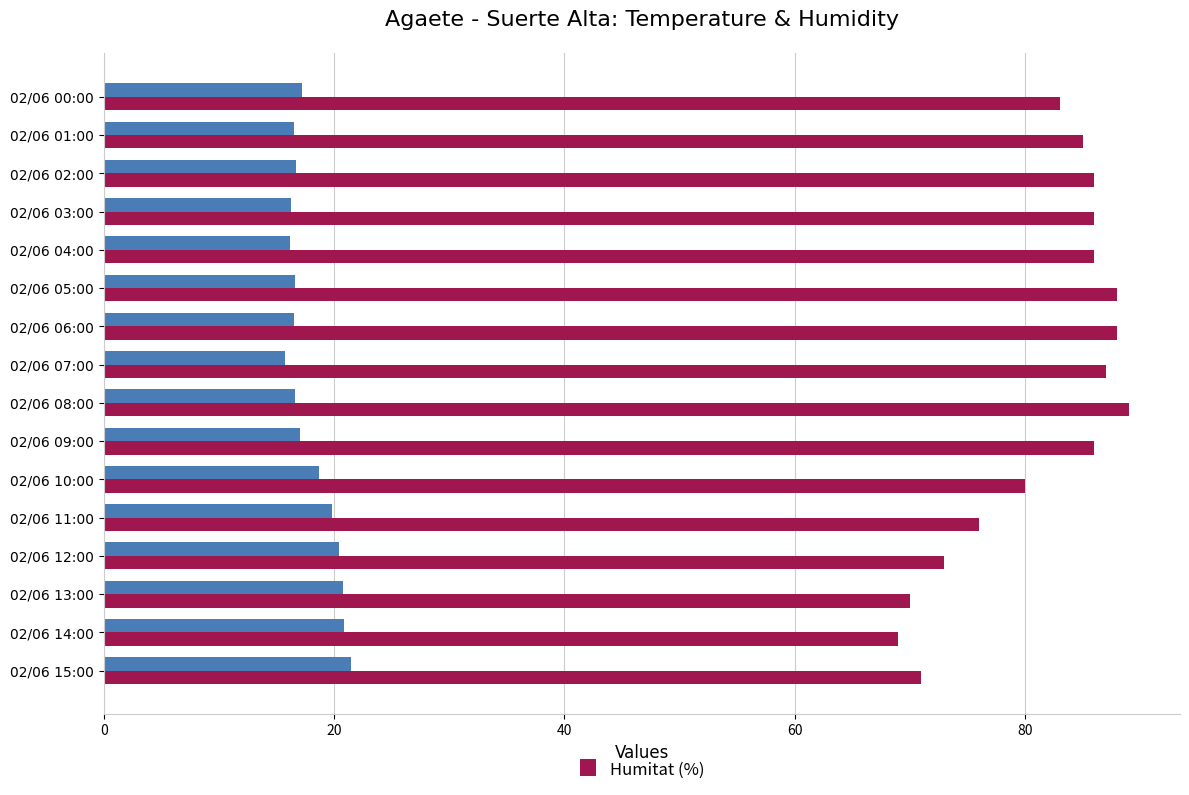

What is the total value across all series at 02/06 09:00?

103.0